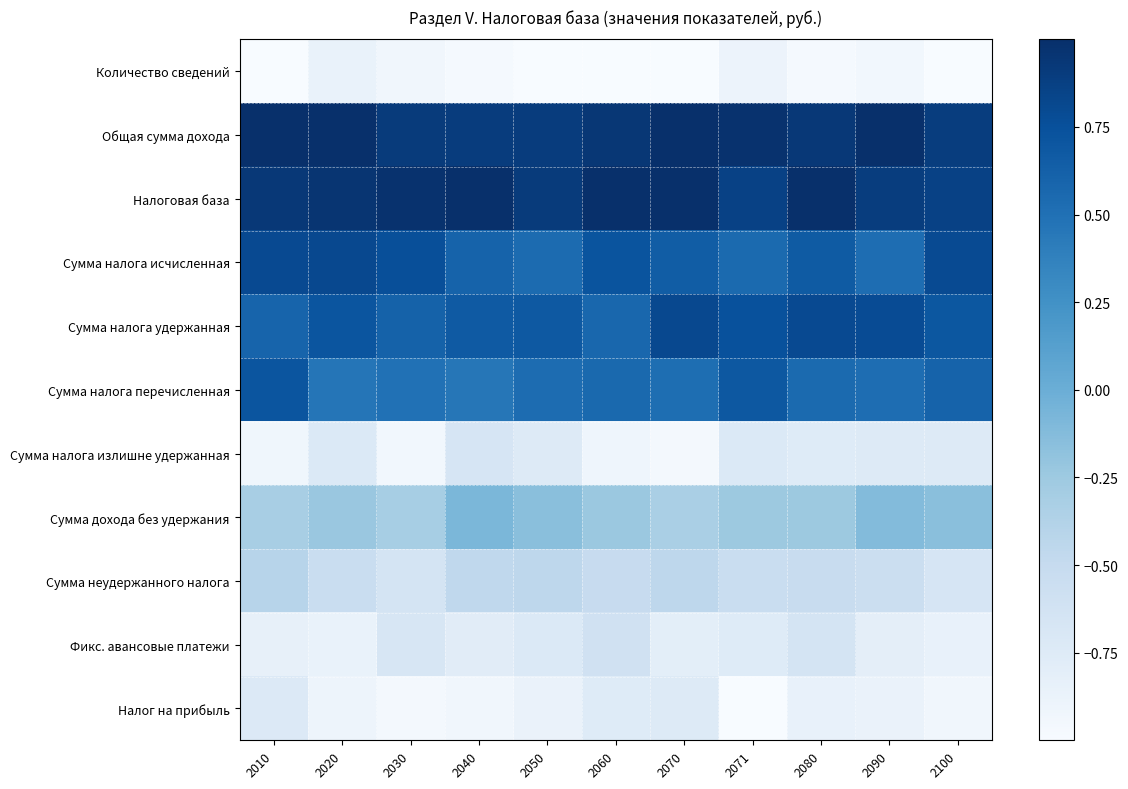

Reading right to left, what are all the values shown in this chart?

Количество сведений: 2100=-1.0	2090=-0.9	2080=-1.0	2071=-0.9	2070=-1.0	2060=-1.0	2050=-1.0	2040=-1.0	2030=-0.9	2020=-0.9	2010=-1.0
Общая сумма дохода: 2100=0.9	2090=1.0	2080=0.9	2071=1.0	2070=1.0	2060=0.9	2050=0.9	2040=0.9	2030=0.9	2020=1.0	2010=1.0
Налоговая база: 2100=0.9	2090=0.9	2080=1.0	2071=0.9	2070=1.0	2060=1.0	2050=0.9	2040=1.0	2030=1.0	2020=1.0	2010=0.9
Сумма налога исчисленная: 2100=0.8	2090=0.5	2080=0.7	2071=0.6	2070=0.6	2060=0.7	2050=0.5	2040=0.6	2030=0.8	2020=0.8	2010=0.8
Сумма налога удержанная: 2100=0.7	2090=0.8	2080=0.8	2071=0.7	2070=0.8	2060=0.6	2050=0.7	2040=0.7	2030=0.6	2020=0.7	2010=0.6
Сумма налога перечисленная: 2100=0.6	2090=0.5	2080=0.5	2071=0.7	2070=0.5	2060=0.6	2050=0.5	2040=0.5	2030=0.5	2020=0.5	2010=0.7
Сумма налога излишне удержанная: 2100=-0.7	2090=-0.7	2080=-0.8	2071=-0.7	2070=-1.0	2060=-0.9	2050=-0.7	2040=-0.7	2030=-0.9	2020=-0.7	2010=-0.9
Сумма дохода без удержания: 2100=-0.1	2090=-0.1	2080=-0.2	2071=-0.2	2070=-0.3	2060=-0.2	2050=-0.2	2040=-0.1	2030=-0.3	2020=-0.2	2010=-0.3
Сумма неудержанного налога: 2100=-0.7	2090=-0.6	2080=-0.5	2071=-0.5	2070=-0.4	2060=-0.5	2050=-0.5	2040=-0.5	2030=-0.6	2020=-0.5	2010=-0.4
Фикс. авансовые платежи: 2100=-0.9	2090=-0.8	2080=-0.6	2071=-0.8	2070=-0.8	2060=-0.6	2050=-0.7	2040=-0.8	2030=-0.7	2020=-0.9	2010=-0.8
Налог на прибыль: 2100=-0.9	2090=-0.9	2080=-0.8	2071=-1.0	2070=-0.7	2060=-0.8	2050=-0.9	2040=-0.9	2030=-1.0	2020=-0.9	2010=-0.7